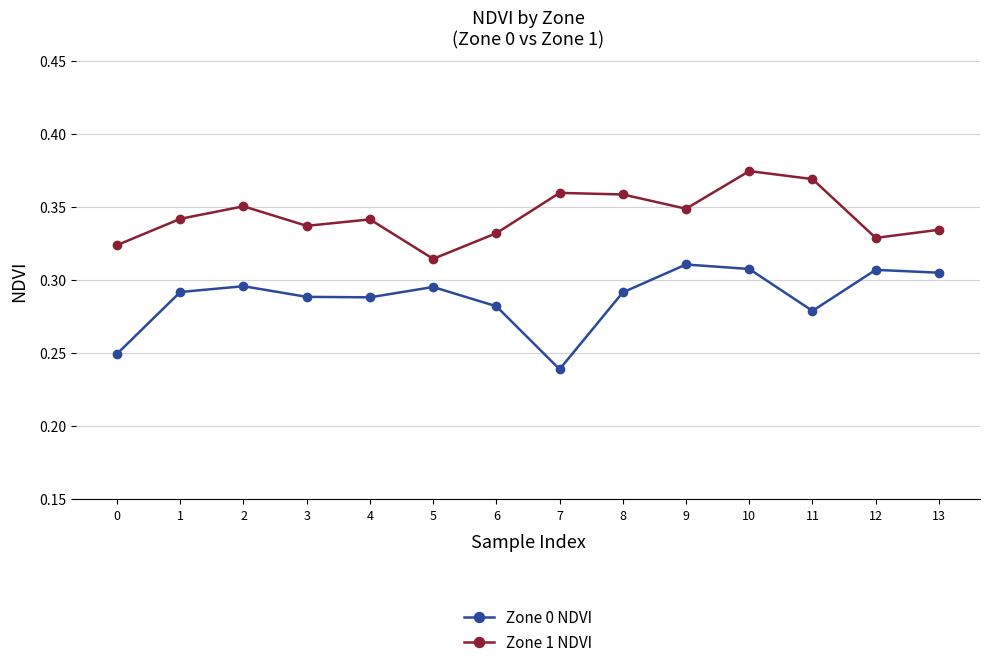

Which series changed the most between 0 and 6?

Zone 0 NDVI